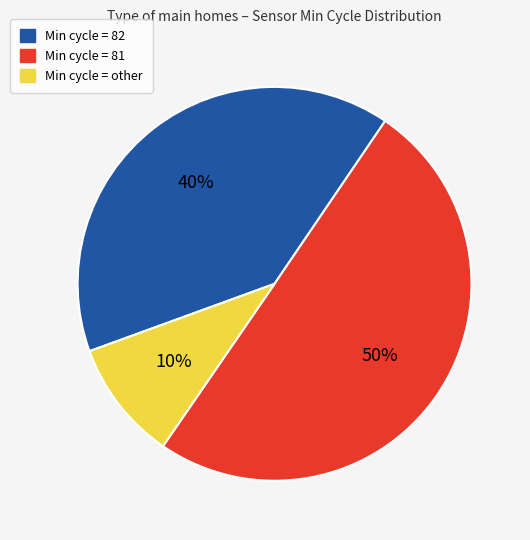

How many segments does this pie chart have?

3